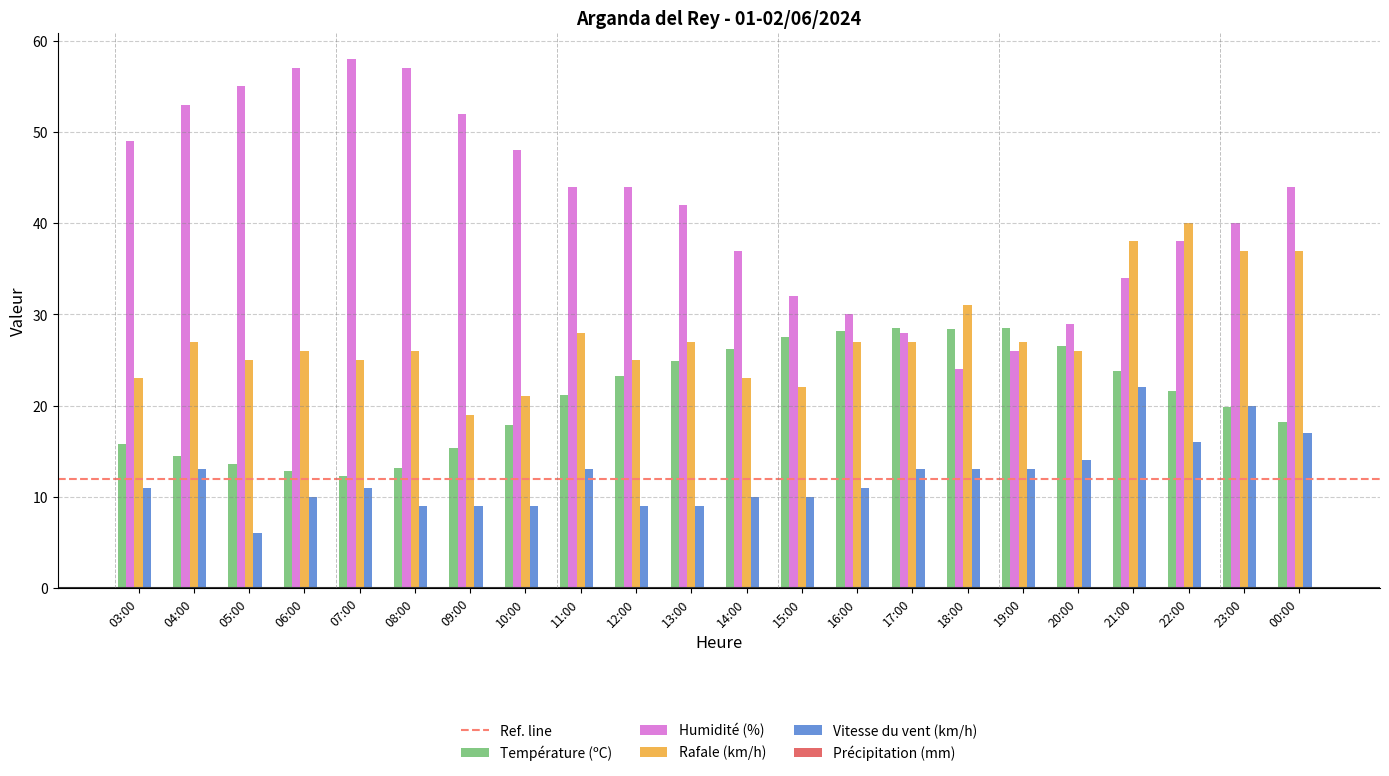

At which label does Humidité (%) first exceed 44?

03:00